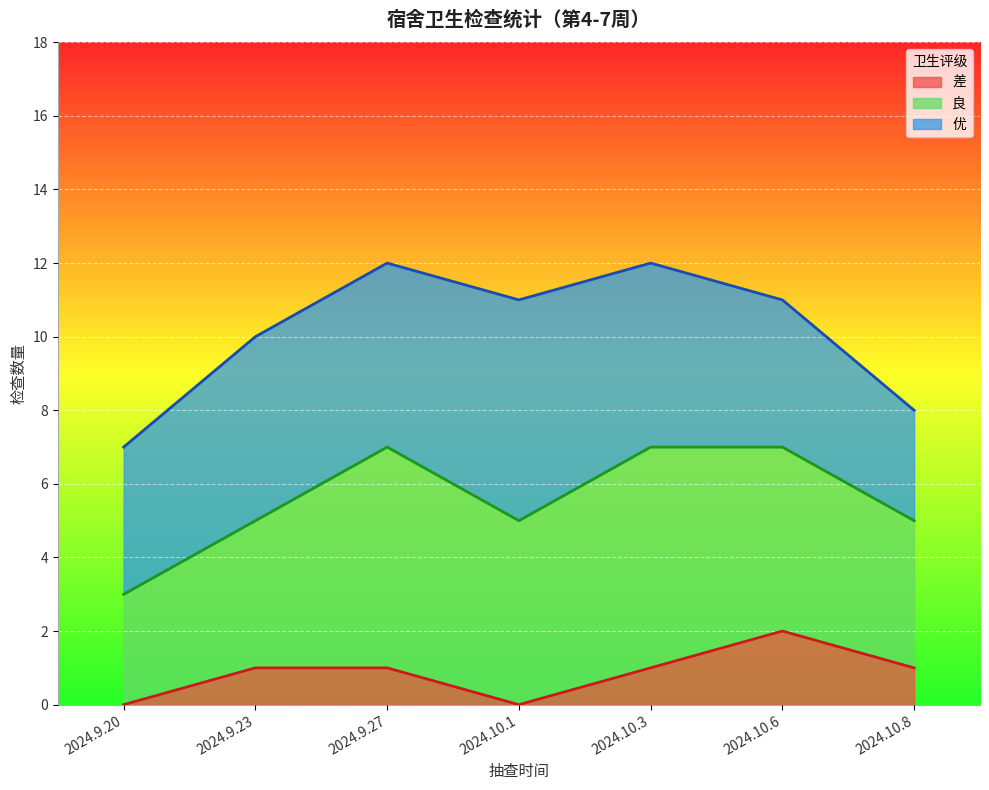

What is the total value across all series at 2024.10.8?

8